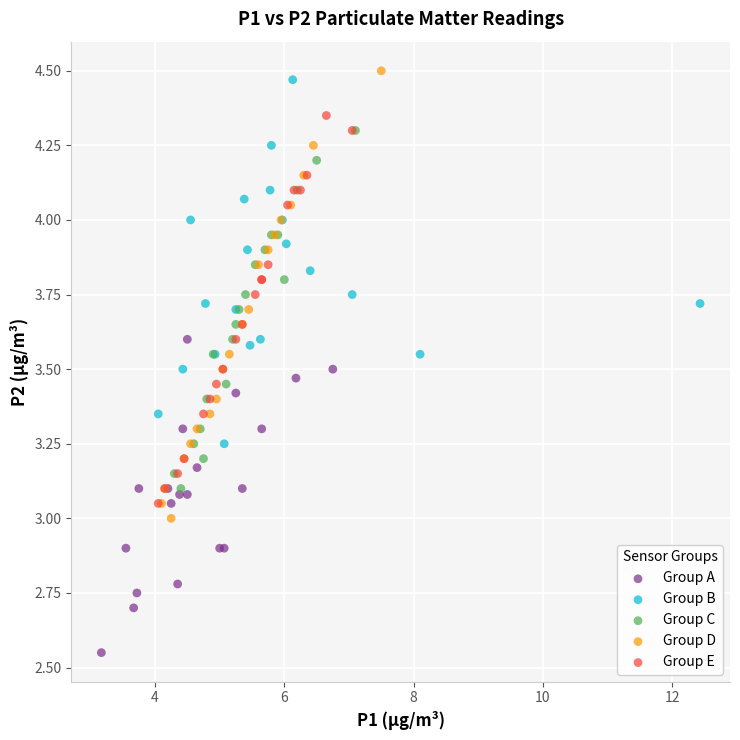

What are all the series names shown in the legend?

Group A, Group B, Group C, Group D, Group E